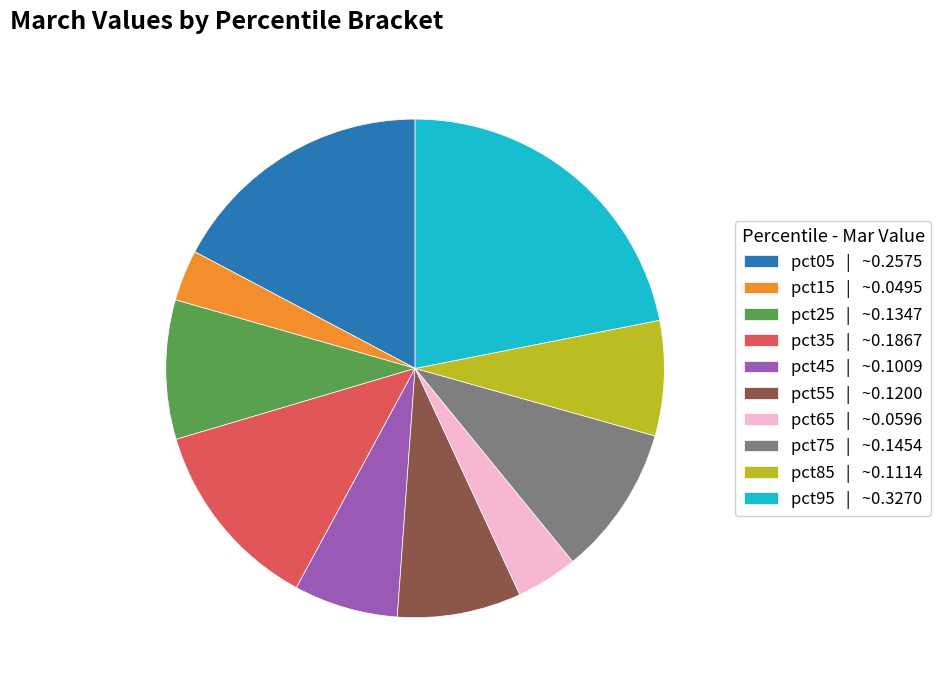

Is pct35 | ~0.1867 the majority of the pie?

No